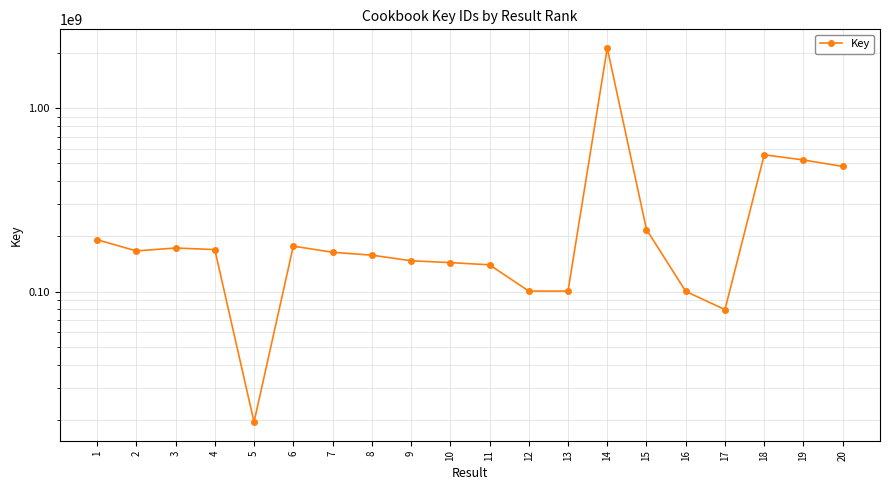

What is the average value?

296968897